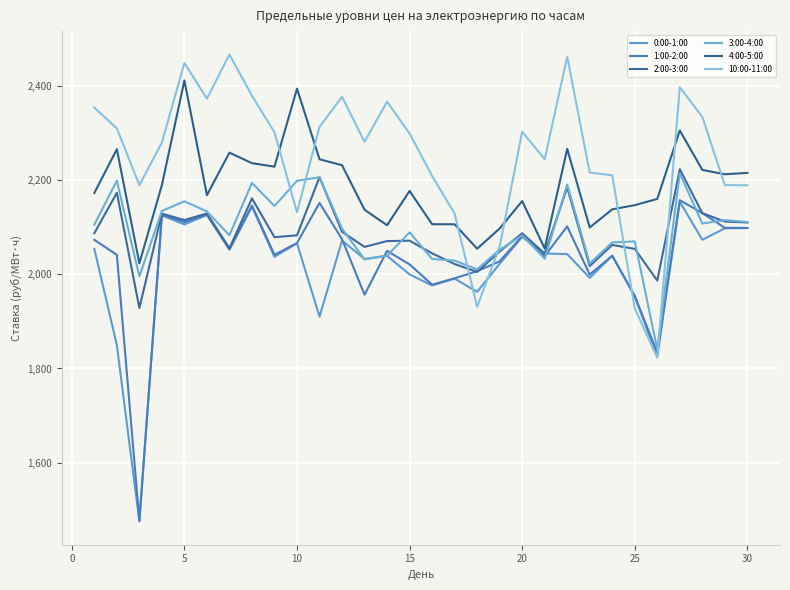

Rank the series by their maximum value, from highest to lowest.

10:00-11:00, 4:00-5:00, 2:00-3:00, 3:00-4:00, 1:00-2:00, 0:00-1:00